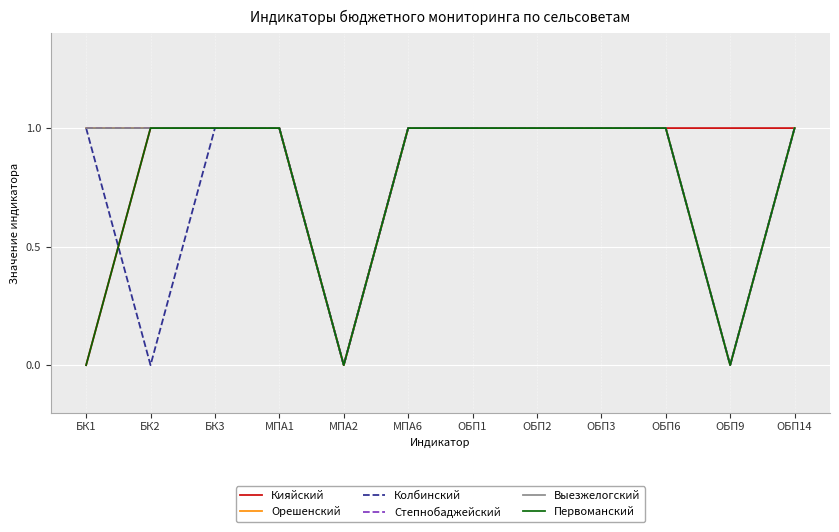

Does the chart display data point markers on the line(s)?

No